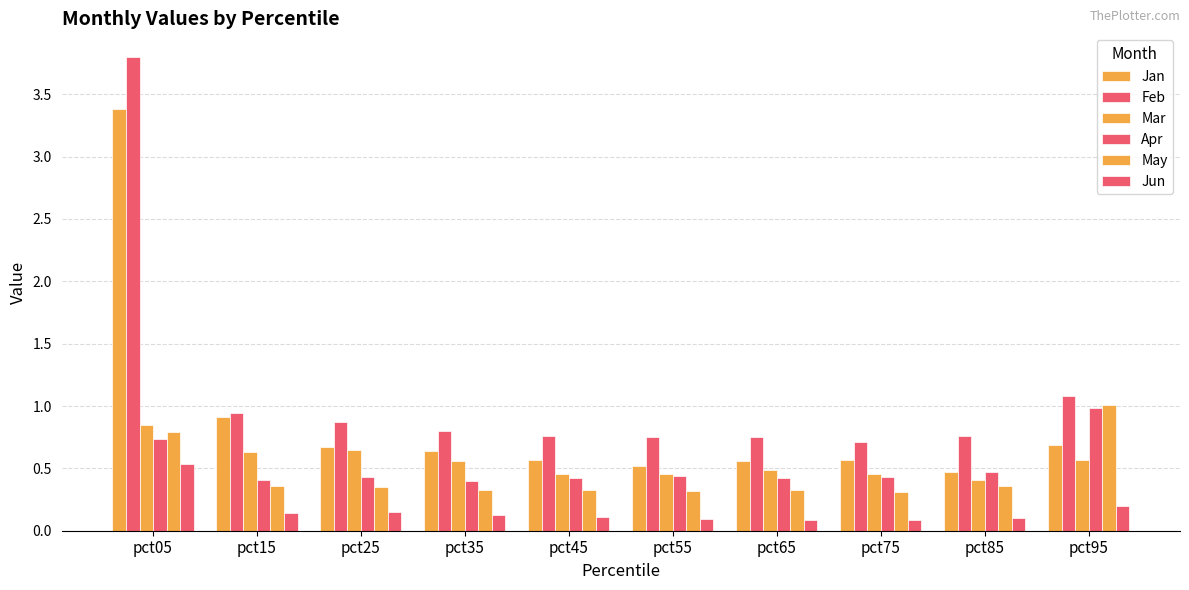

At how many categories does at least one series exceed 1?

2